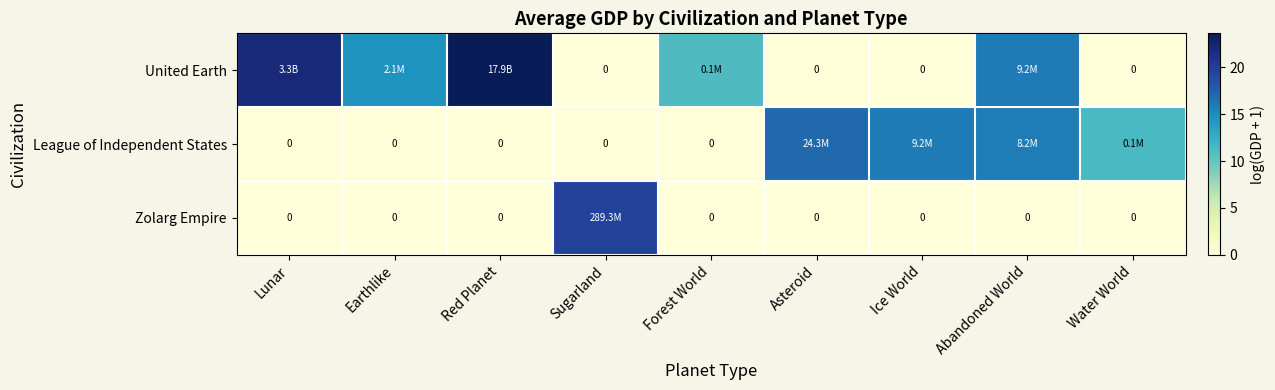

True or false: Zolarg Empire has a value of 0.0 at Abandoned World.

True